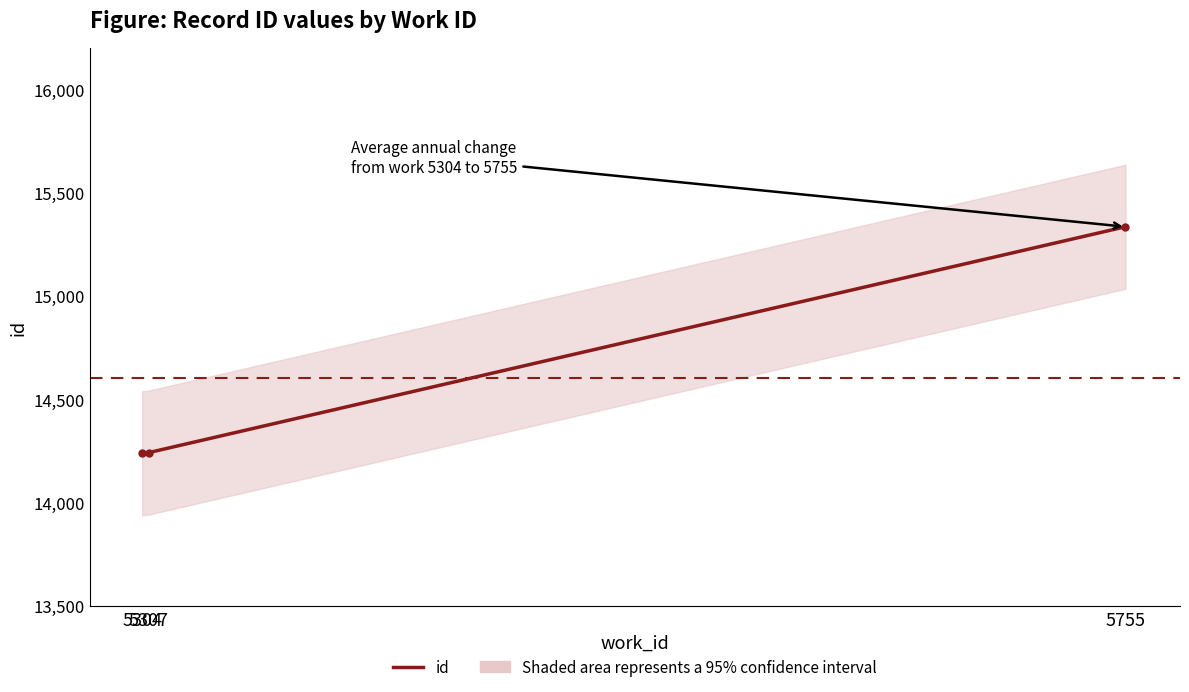

What is the change in value from 5304 to 5755?

+1096